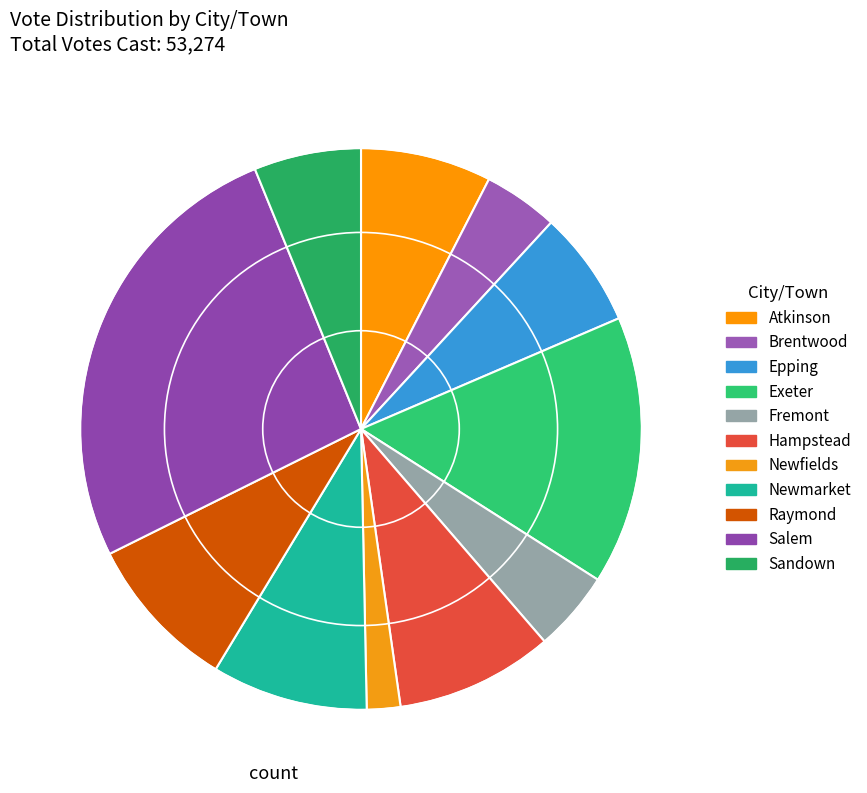

How many segments does this pie chart have?

11